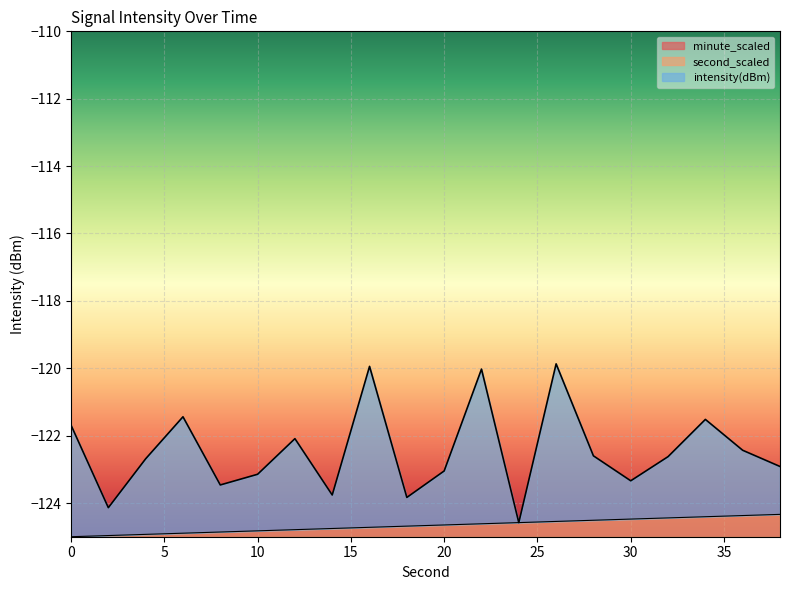

Rank the categories by second_scaled value from highest to lowest.

38, 36, 34, 32, 30, 28, 26, 24, 22, 20, 18, 16, 14, 12, 10, 8, 6, 4, 2, 0